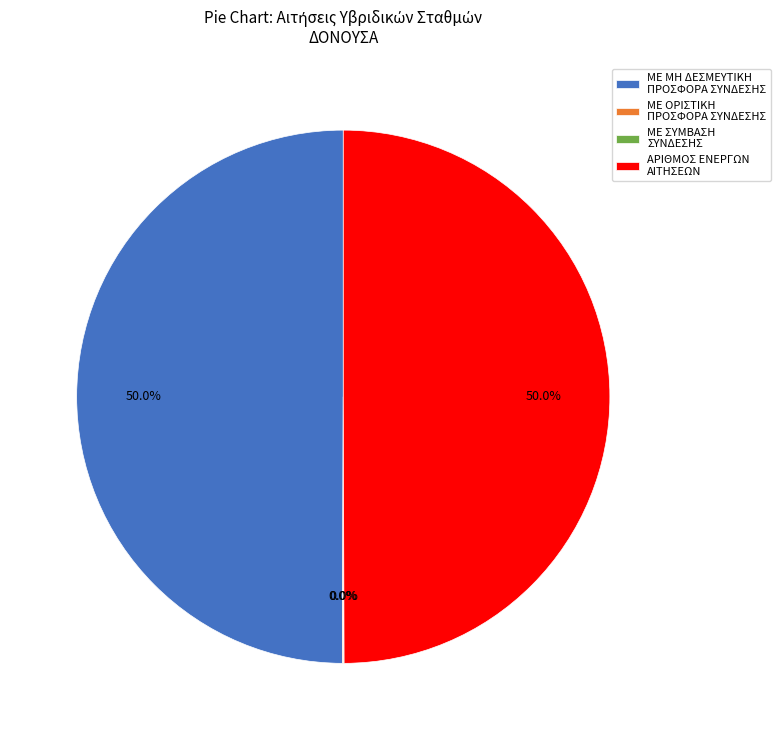

How much of the chart is everything except ΜΕ ΜΗ ΔΕΣΜΕΥΤΙΚΗ ΠΡΟΣΦΟΡΑ ΣΥΝΔΕΣΗΣ?

50.0%